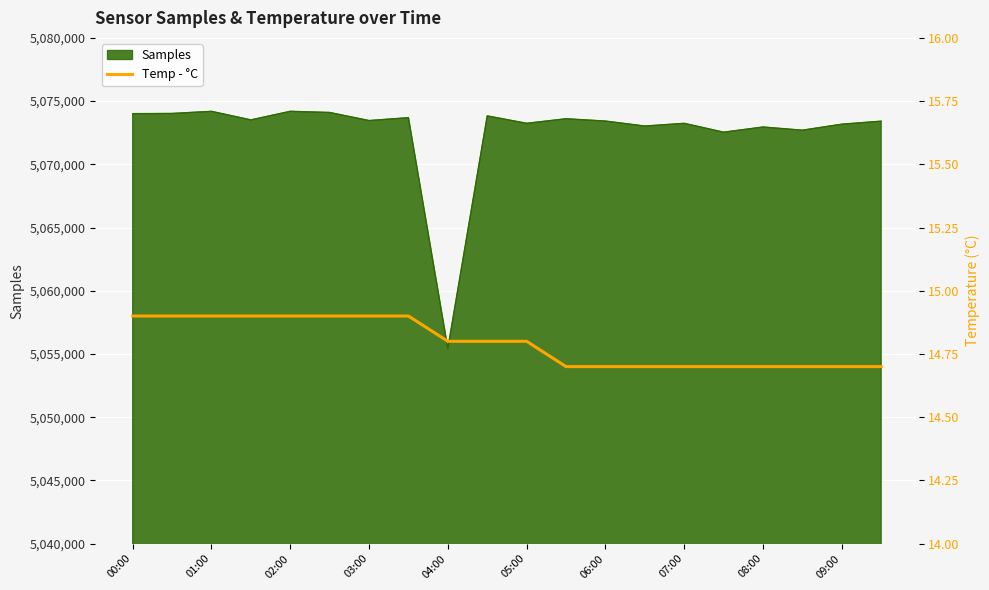

The value of Samples at 04:00 is 5055431. True or false?

True